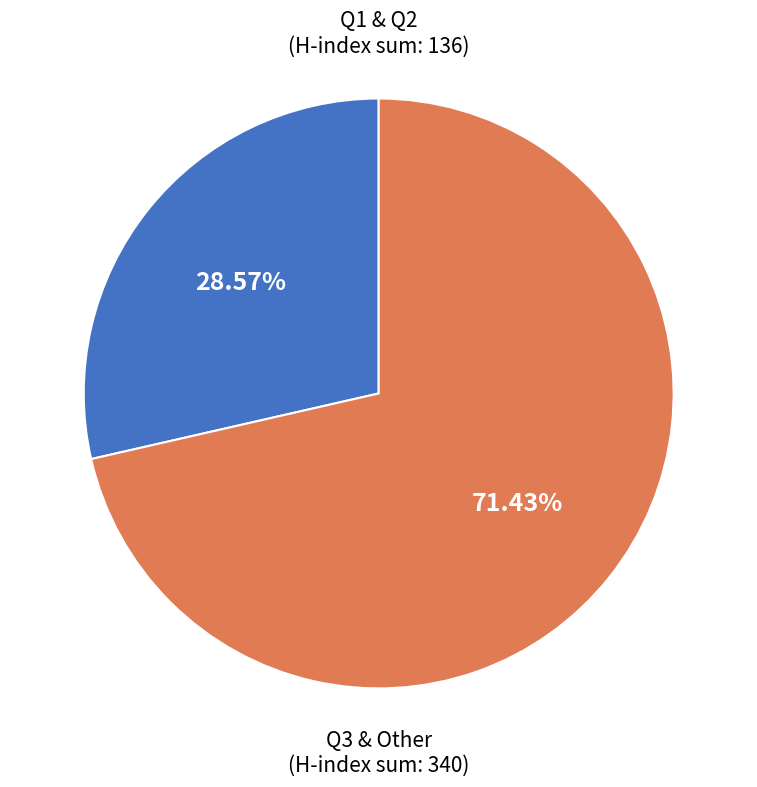

Is there any slice that represents more than half of the pie?

Yes